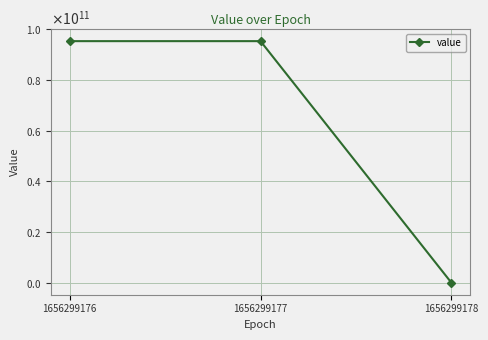

The chart shows a value of 138771165857 at 1656299176. True or false?

False